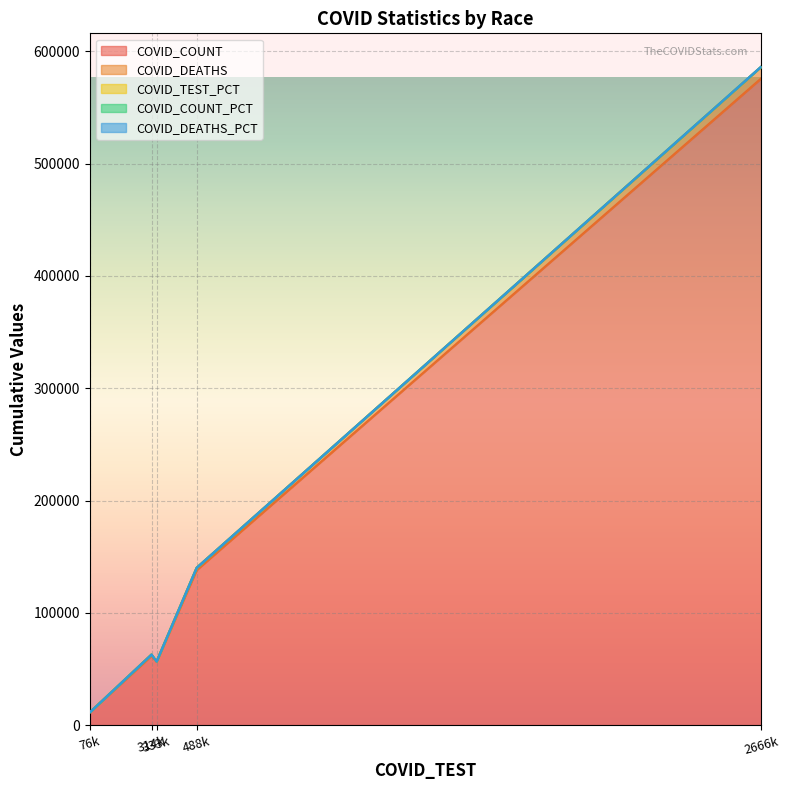

Which series has the widest spread of values?

COVID_COUNT